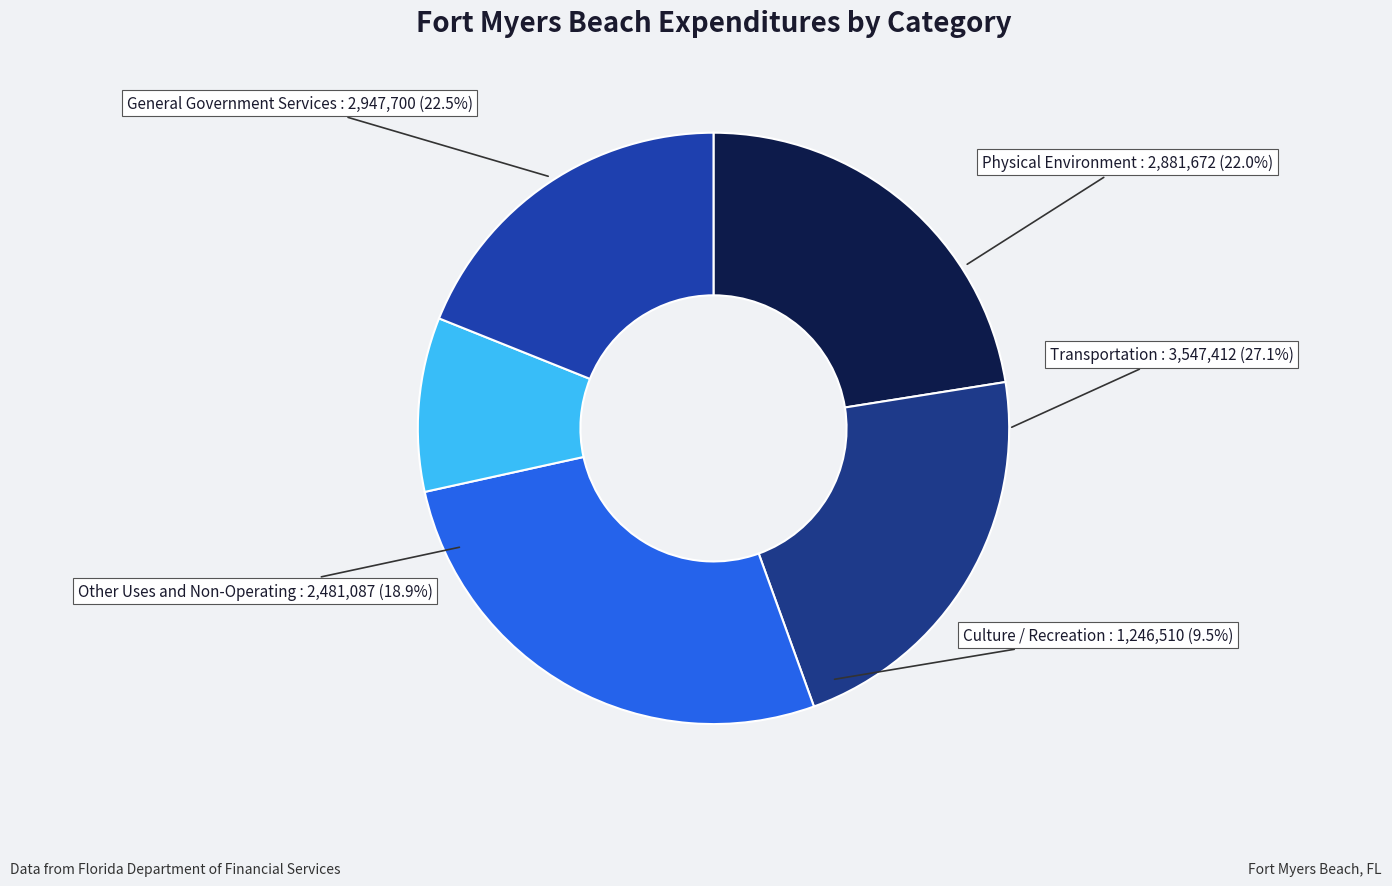

What is the total percentage of Culture / Recreation and Other Uses and Non-Operating?

28.4%